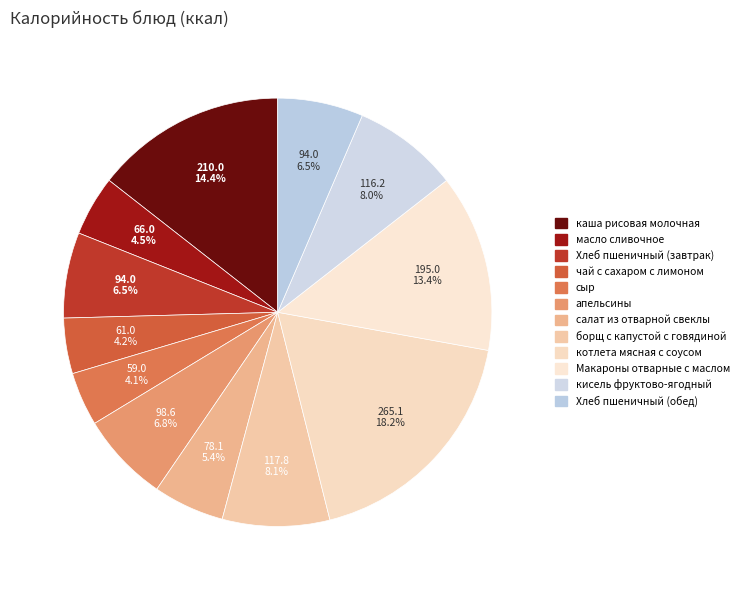

What is the smallest slice in the pie chart?

сыр